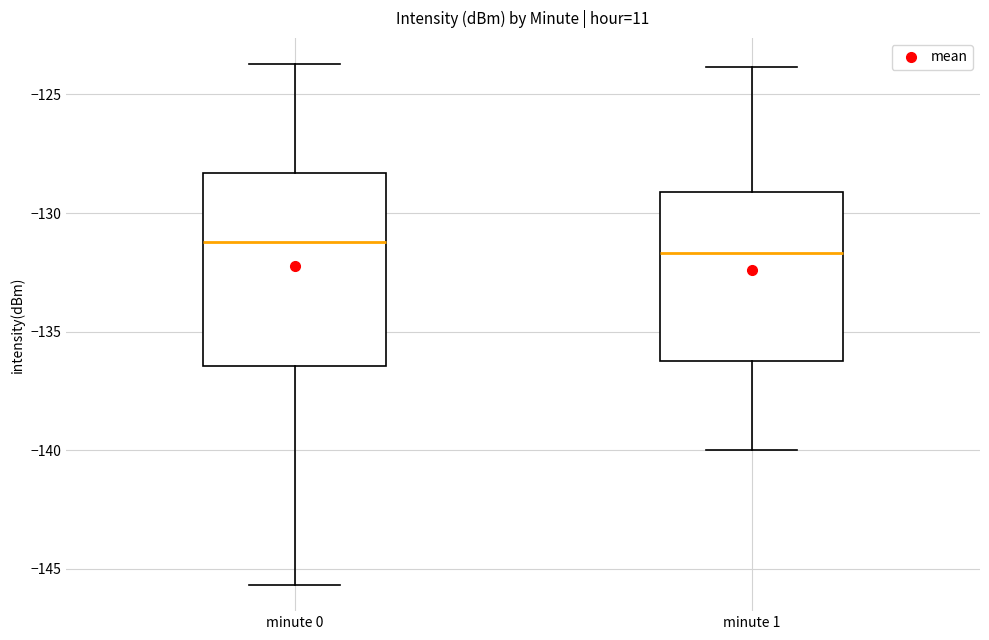

Reading left to right, read every box against the y-axis: the position of its median line, the range the box covers, and the ends of its whiskers. The values are not printed on the chart, so give them approximately, as read against the axis.

minute 0: median -131.0, box -136.5 to -128.5, whiskers -145.5 to -123.5
minute 1: median -131.5, box -136.0 to -129.0, whiskers -140.0 to -124.0